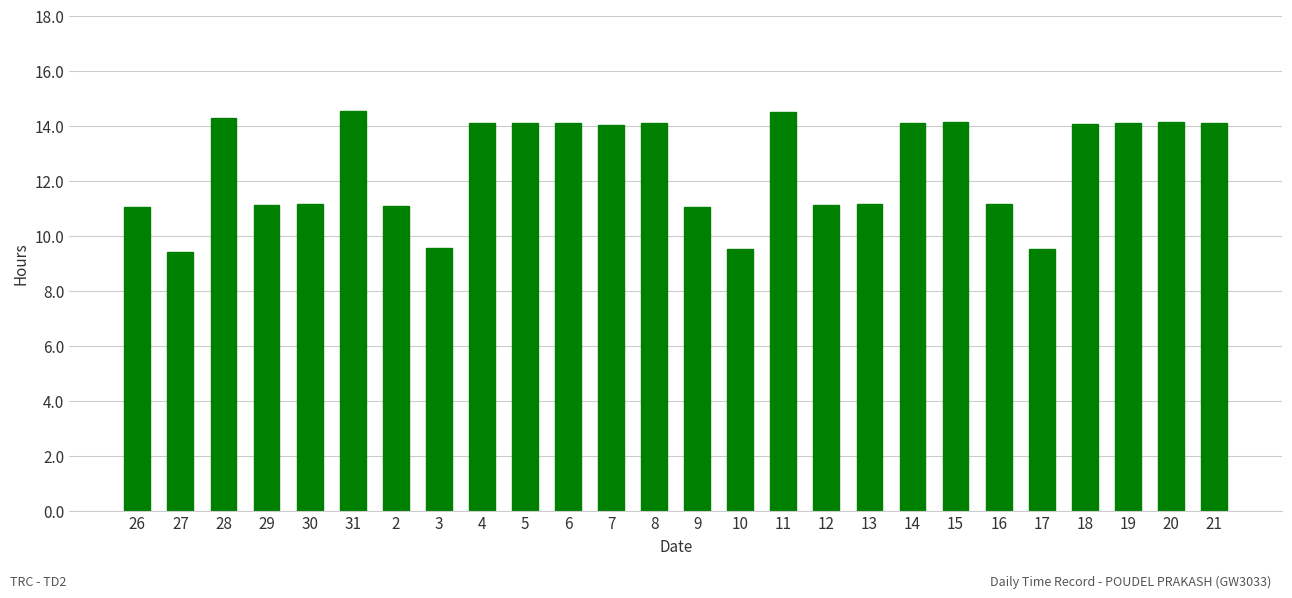

What is the smallest value displayed?

9.4